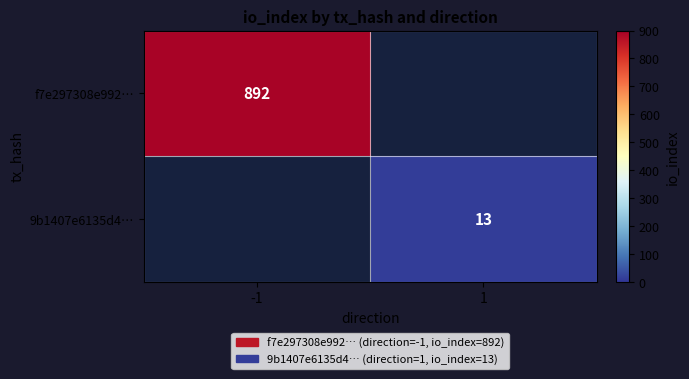

How many data points does each series have?

2